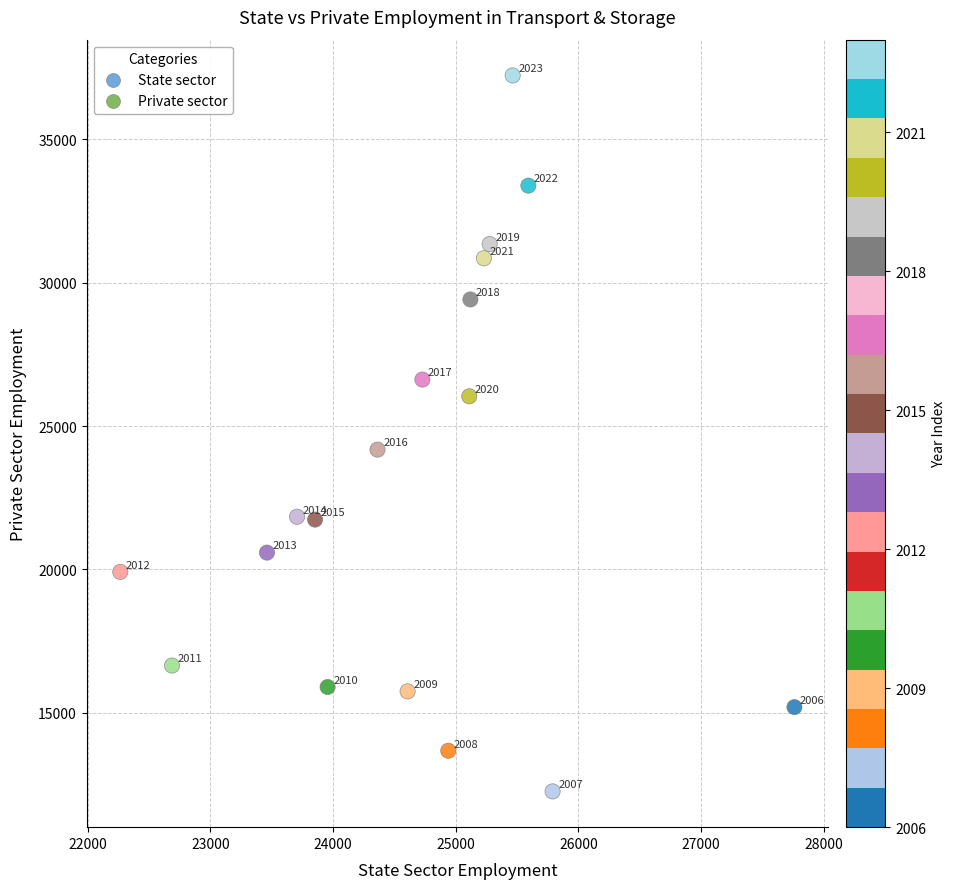

What Y value in the scatter plot is closest to 24743?

24177.0